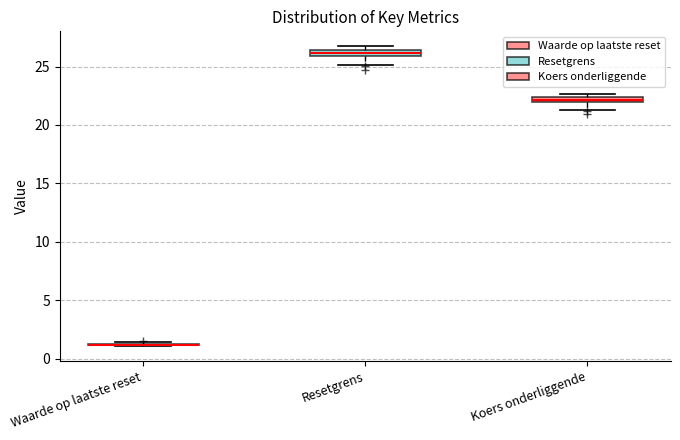

Where does the lower whisker of the box for Resetgrens end on the y-axis? The values are not printed on the chart, so give them approximately, as read against the axis.

25.0